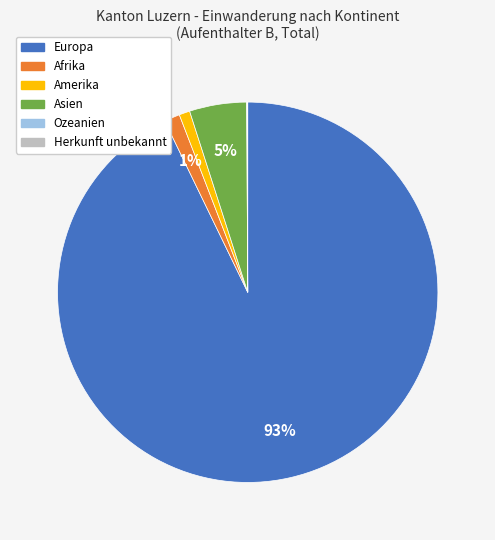

Do Asien and Europa together represent more than half of the pie?

Yes